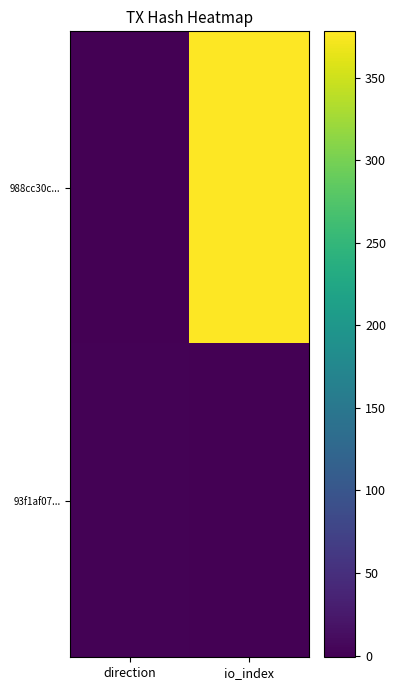

Which has a higher value, io_index or direction?

io_index